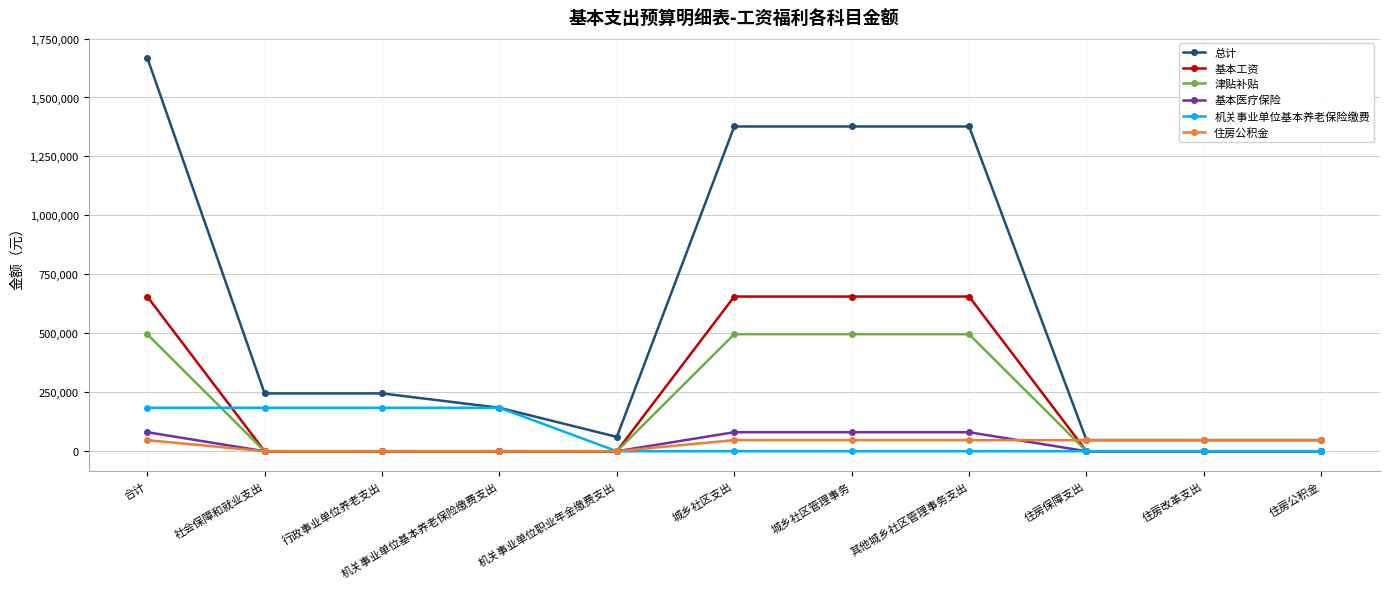

What is the sum of the 基本工资 values at 合计 and 机关事业单位职业年金缴费支出?

656016.0